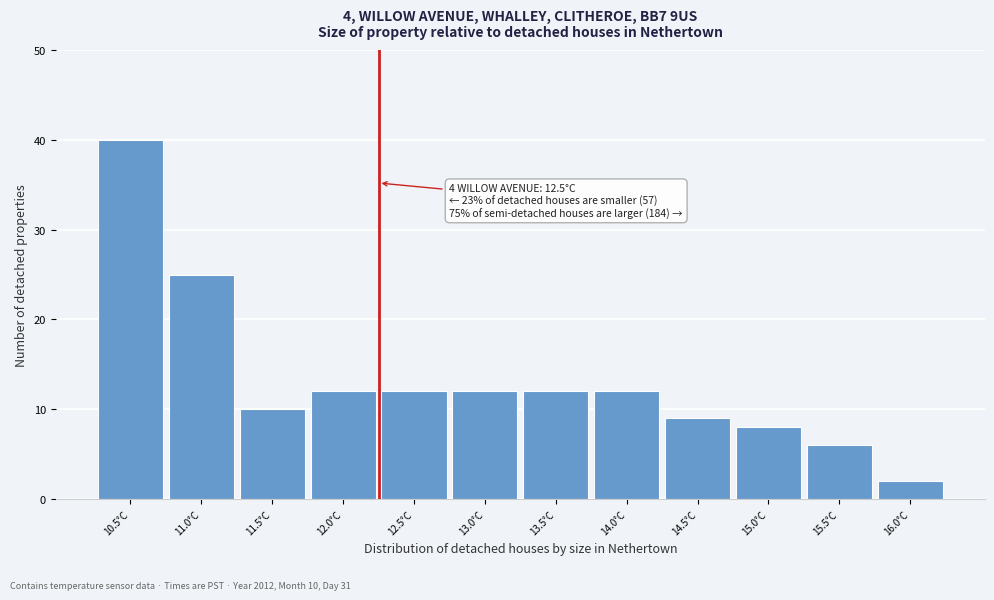

Reading left to right, list all the values displayed in this chart.

10.5°C=40	11.0°C=25	11.5°C=10	12.0°C=12	12.5°C=12	13.0°C=12	13.5°C=12	14.0°C=12	14.5°C=9	15.0°C=8	15.5°C=6	16.0°C=2